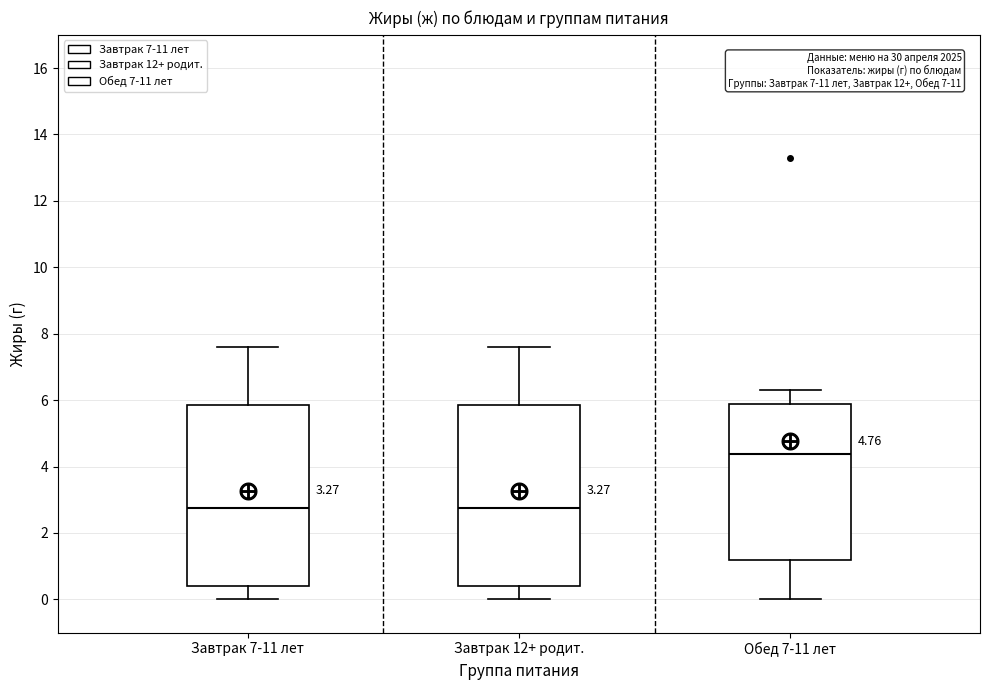

Which box's median line is the highest?

Обед 7-11 лет